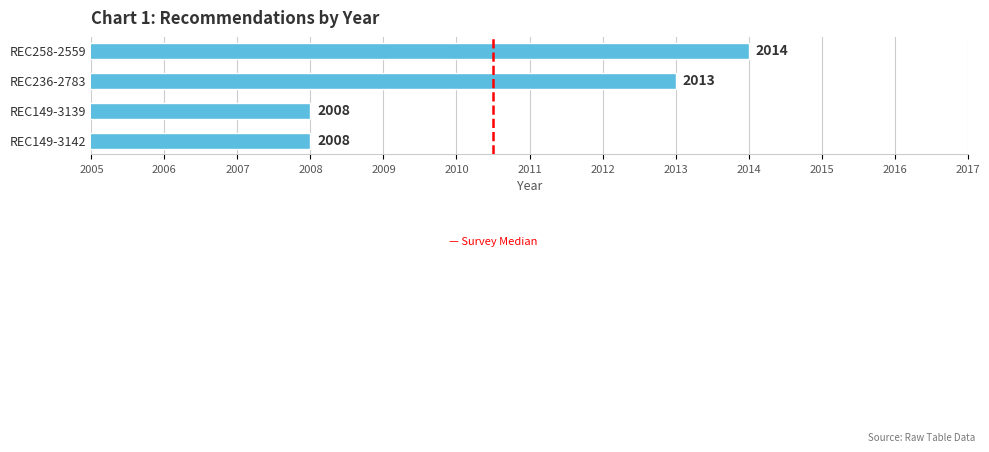

What value does the data have at REC149-3139?

2008